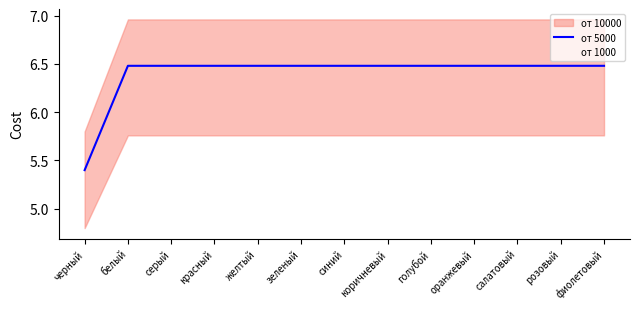

Is it true that the value at фиолетовый is 6.5?

True